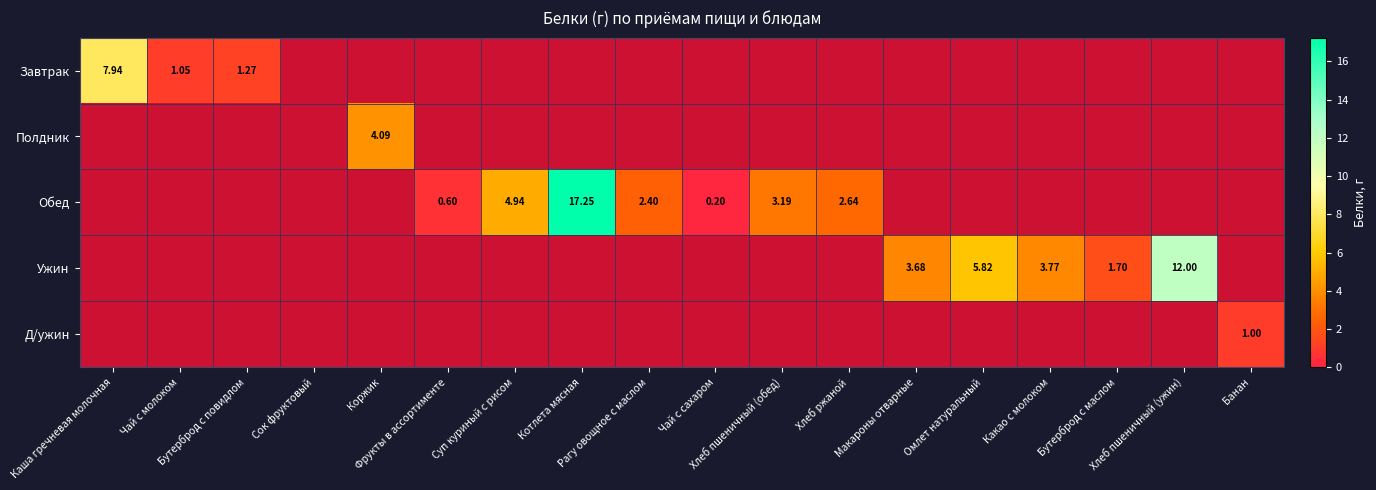

True or false: Д/ужин has a value of -0.6 at Рагу овощное с маслом.

False